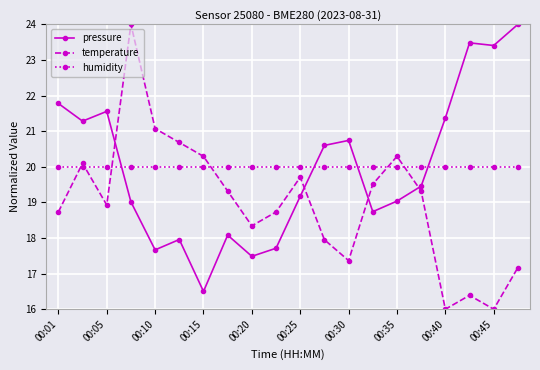

What is the value of the temperature point at the 6th from the left?

20.7